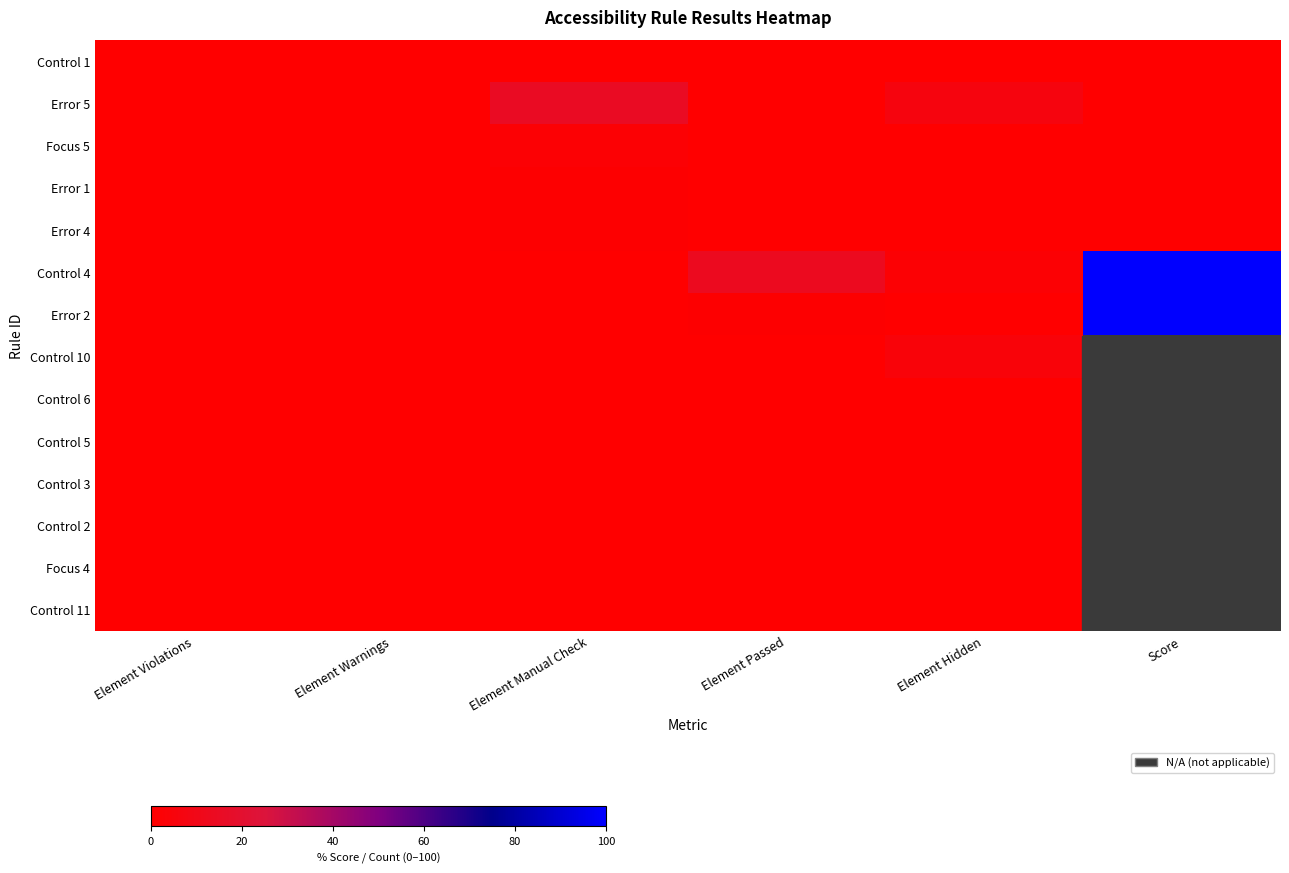

Is it true that Control 6 equals 0.0 at Element Manual Check?

True